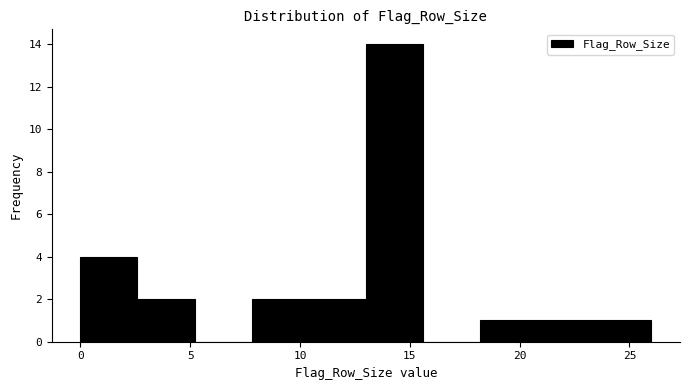

Reading left to right, transcribe this chart: for each bar, give the range it covers on the x-axis and its height. Neither the bar edges nor the heights are printed on the chart, so give them approximately, as read against the axes.

0.0 to 2.6: 4
2.6 to 5.2: 2
5.2 to 7.8: 0
7.8 to 10.4: 2
10.4 to 13.0: 2
13.0 to 15.6: 14
15.6 to 18.2: 0
18.2 to 20.8: 1
20.8 to 23.4: 1
23.4 to 26.0: 1